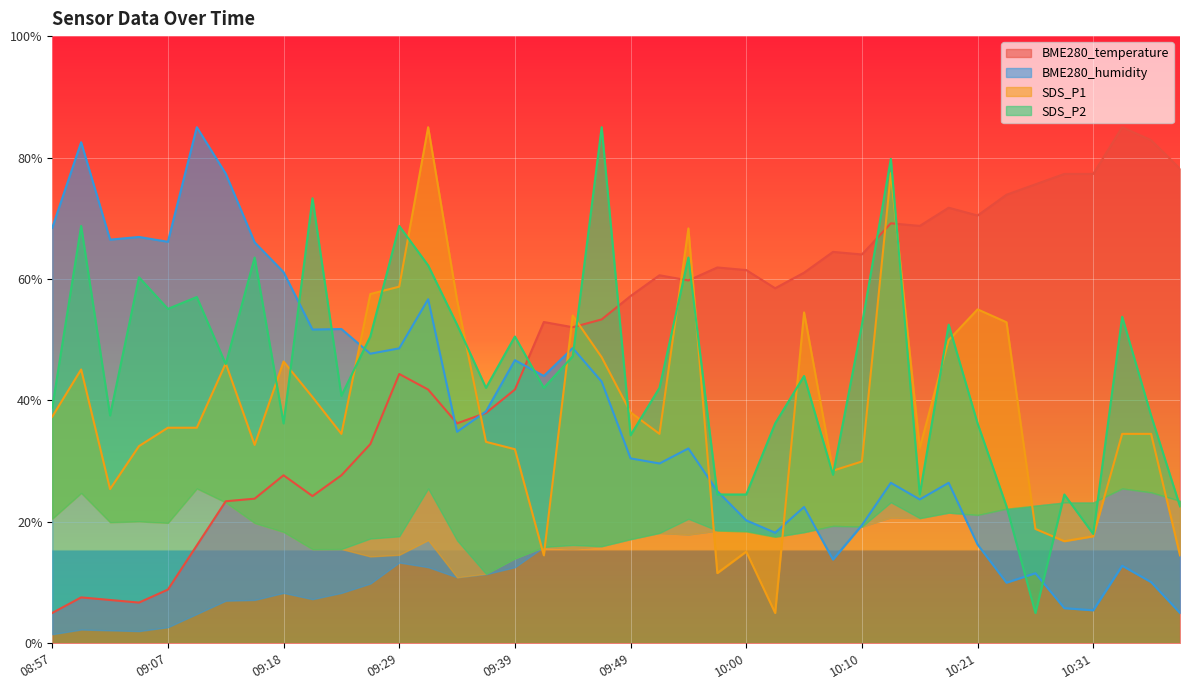

Reading left to right, extract all data points from this chart.

BME280_temperature: 08:57=5.0	09:00=7.6	09:02=7.1	09:05=6.7	09:07=8.9	09:11=16.1	09:13=23.4	09:16=23.8	09:18=27.7	09:21=24.3	09:23=27.7	09:26=32.8	09:29=44.4	09:32=41.8	09:34=36.2	09:36=37.9	09:39=41.8	09:42=52.9	09:44=52.1	09:47=53.3	09:49=57.2	09:52=60.6	09:55=59.8	09:58=61.9	10:00=61.5	10:02=58.5	10:05=61.0	10:07=64.5	10:10=64.0	10:13=69.2	10:16=68.7	10:19=71.7	10:21=70.5	10:24=73.9	10:26=75.6	10:29=77.3	10:31=77.3	10:34=85.0	10:37=82.9	10:39=78.2
BME280_humidity: 08:57=68.4	09:00=82.5	09:02=66.5	09:05=66.9	09:07=66.1	09:11=85.0	09:13=77.4	09:16=66.0	09:18=61.1	09:21=51.7	09:23=51.8	09:26=47.7	09:29=48.6	09:32=56.7	09:34=34.8	09:36=38.2	09:39=46.6	09:42=44.0	09:44=48.6	09:47=43.1	09:49=30.5	09:52=29.6	09:55=32.1	09:58=25.1	10:00=20.2	10:02=18.2	10:05=22.5	10:07=13.8	10:10=19.5	10:13=26.4	10:16=23.7	10:19=26.4	10:21=16.3	10:24=10.0	10:26=11.5	10:29=5.8	10:31=5.4	10:34=12.8	10:37=10.1	10:39=5.0
SDS_P1: 08:57=37.3	09:00=45.1	09:02=25.4	09:05=32.5	09:07=35.5	09:11=35.5	09:13=46.1	09:16=32.7	09:18=46.4	09:21=40.6	09:23=34.5	09:26=57.5	09:29=58.7	09:32=85.0	09:34=56.5	09:36=33.2	09:39=32.0	09:42=14.5	09:44=54.0	09:47=47.1	09:49=38.0	09:52=34.5	09:55=68.3	09:58=11.6	10:00=15.1	10:02=5.0	10:05=54.5	10:07=28.4	10:10=29.9	10:13=77.4	10:16=32.2	10:19=49.9	10:21=55.0	10:24=52.9	10:26=18.8	10:29=16.8	10:31=17.6	10:34=34.5	10:37=34.5	10:39=14.5
SDS_P2: 08:57=38.8	09:00=68.7	09:02=37.5	09:05=60.3	09:07=55.1	09:11=57.0	09:13=46.0	09:16=63.5	09:18=36.2	09:21=73.3	09:23=40.8	09:26=50.5	09:29=68.7	09:32=62.2	09:34=52.5	09:36=42.1	09:39=50.5	09:42=42.1	09:44=47.3	09:47=85.0	09:49=34.3	09:52=42.1	09:55=63.5	09:58=24.5	10:00=24.5	10:02=36.2	10:05=44.0	10:07=27.8	10:10=52.5	10:13=79.8	10:16=24.5	10:19=52.5	10:21=36.2	10:24=22.6	10:26=5.0	10:29=24.5	10:31=18.0	10:34=53.8	10:37=37.5	10:39=22.6